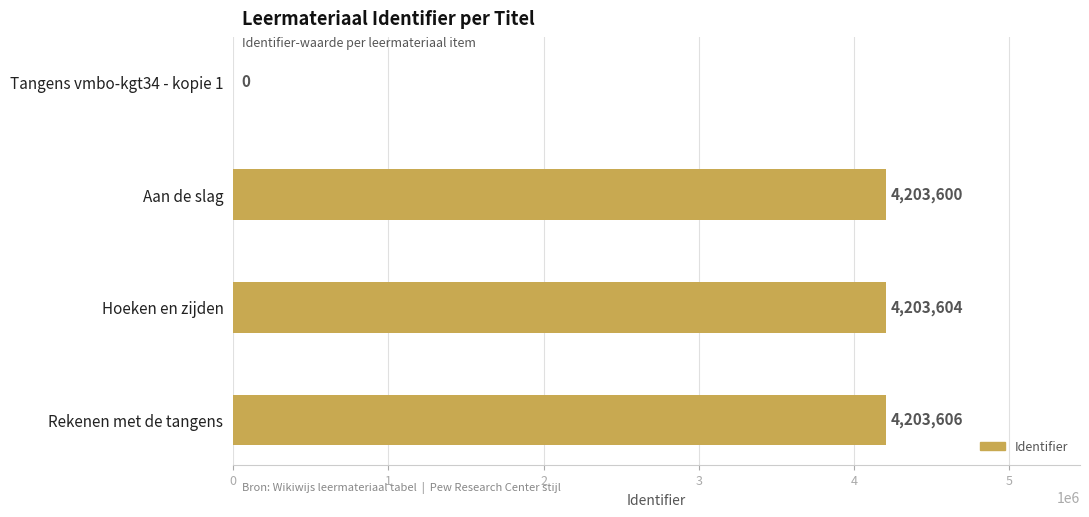

At which label is the value closest to 2101803?

Aan de slag